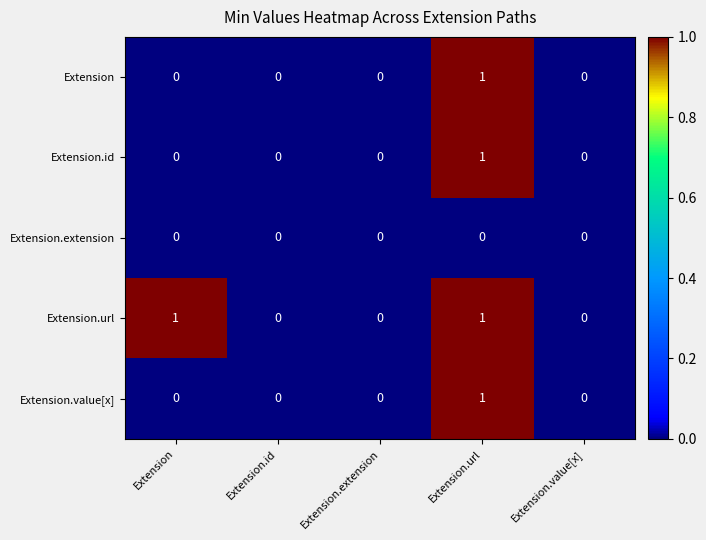

Reading left to right, list all the values displayed in this chart.

Extension: Extension=0	Extension.id=0	Extension.extension=0	Extension.url=1	Extension.value[x]=0
Extension.id: Extension=0	Extension.id=0	Extension.extension=0	Extension.url=1	Extension.value[x]=0
Extension.extension: Extension=0	Extension.id=0	Extension.extension=0	Extension.url=0	Extension.value[x]=0
Extension.url: Extension=1	Extension.id=0	Extension.extension=0	Extension.url=1	Extension.value[x]=0
Extension.value[x]: Extension=0	Extension.id=0	Extension.extension=0	Extension.url=1	Extension.value[x]=0